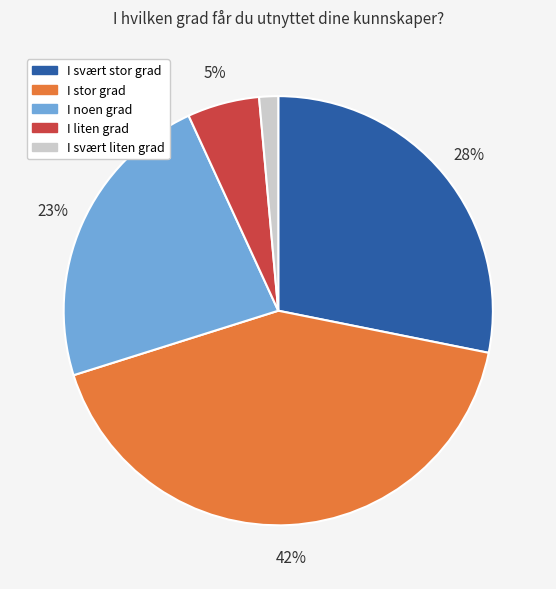

Which has a higher value, I noen grad or I stor grad?

I stor grad